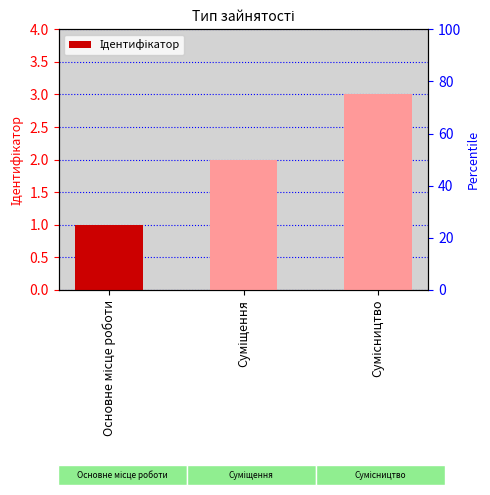

What is the difference between the values at Суміщення and Сумісництво?

1